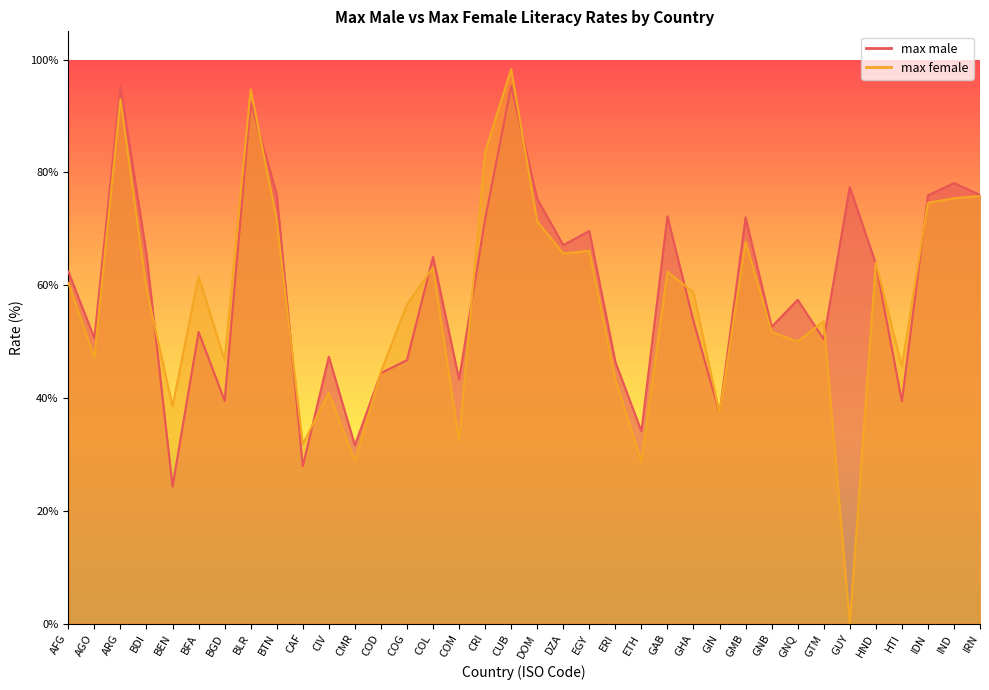

True or false: max female has a value of 15.3 at CMR.

False